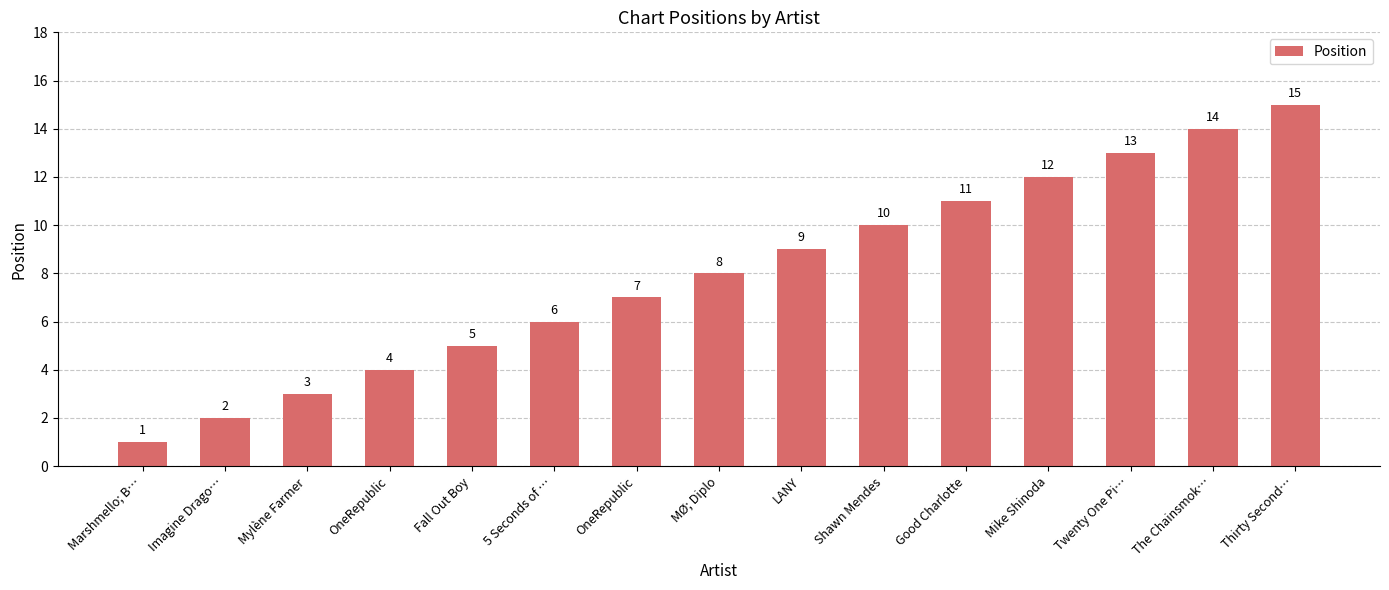

How many bars are there in total?

15